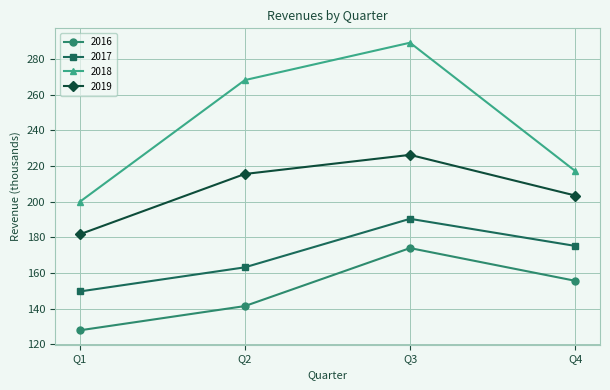

True or false: 2018 and 2017 cross at least once.

False